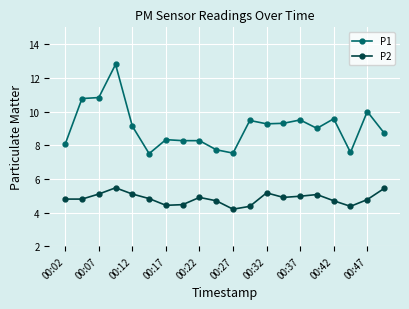

What is the value of the P2 point at the 14th from the left?

4.9